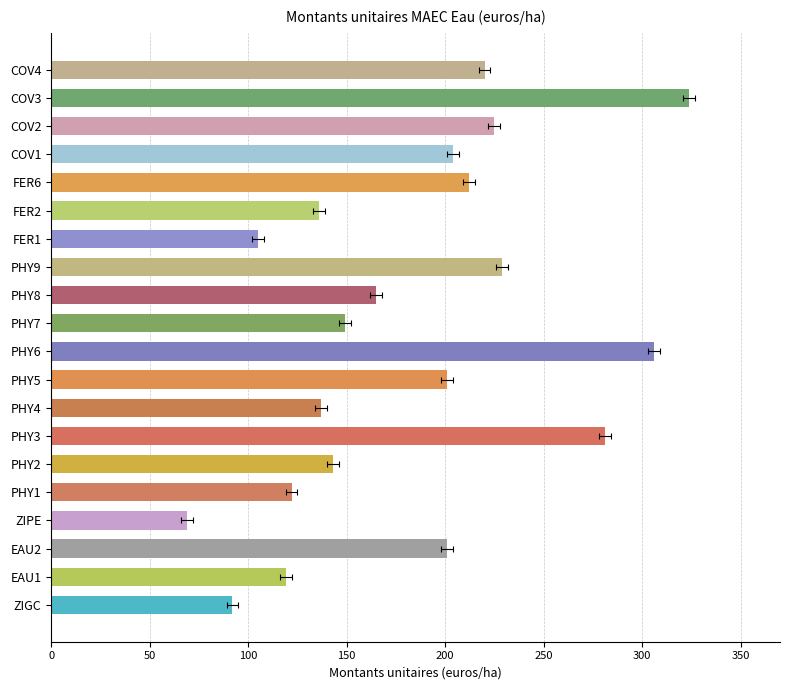

Does the chart contain stacked bars?

No